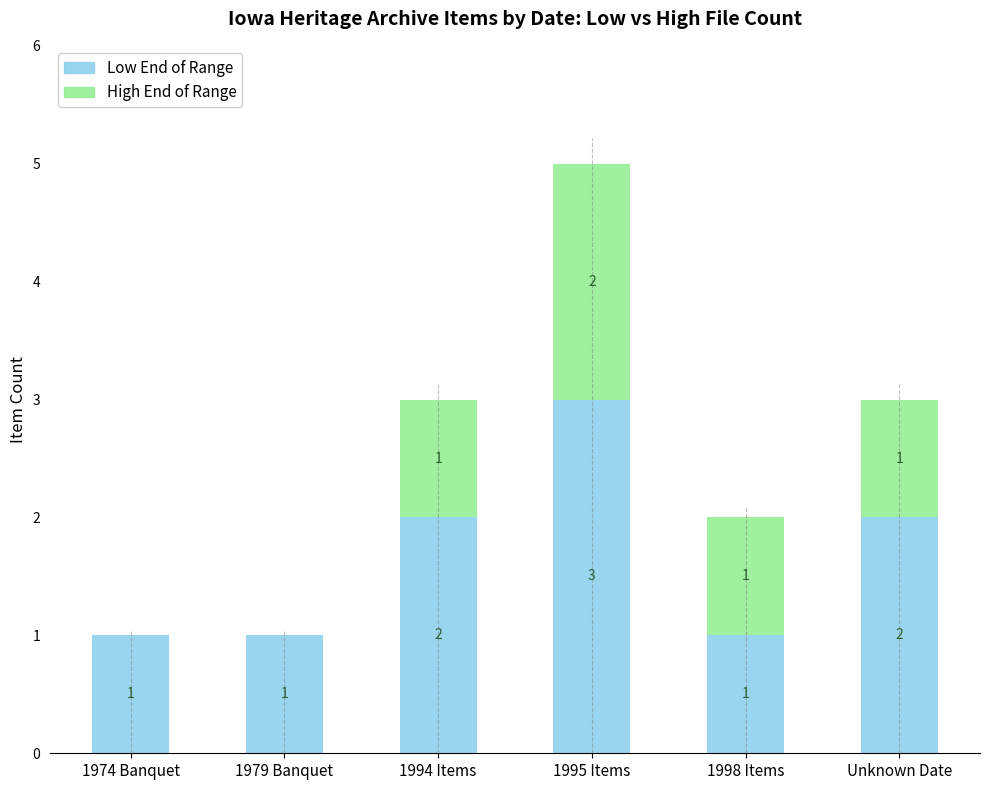

What is the sum of all Low End of Range values?

10